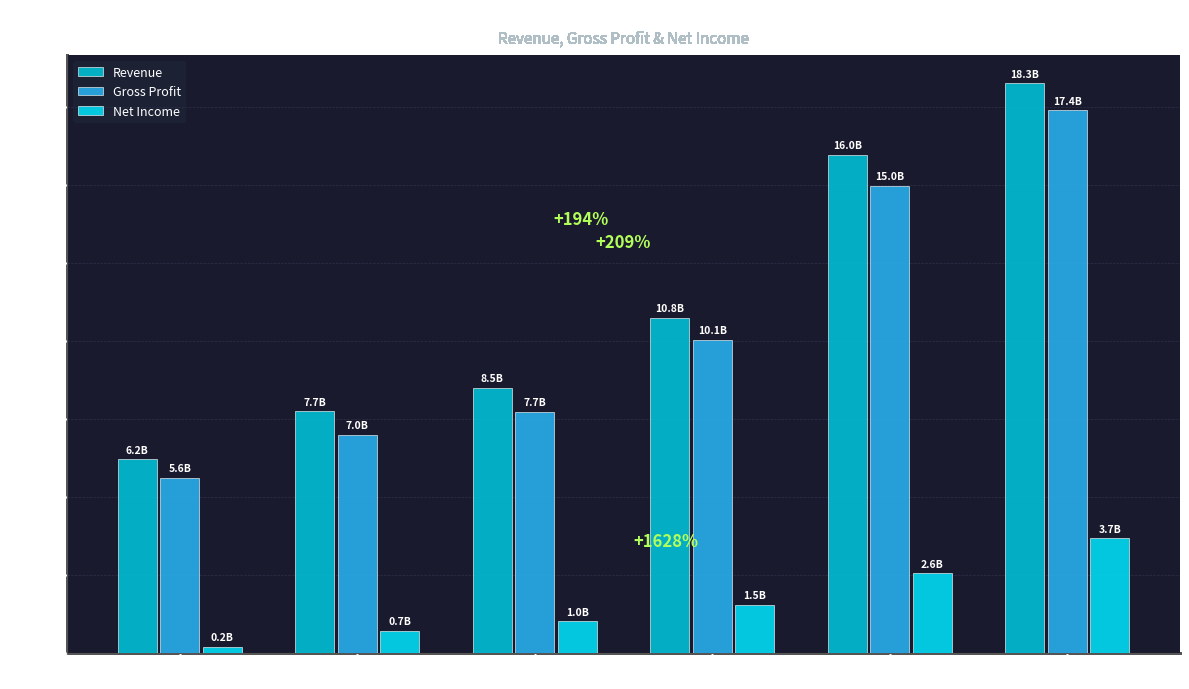

At which category is the sum across all series the highest?

2021